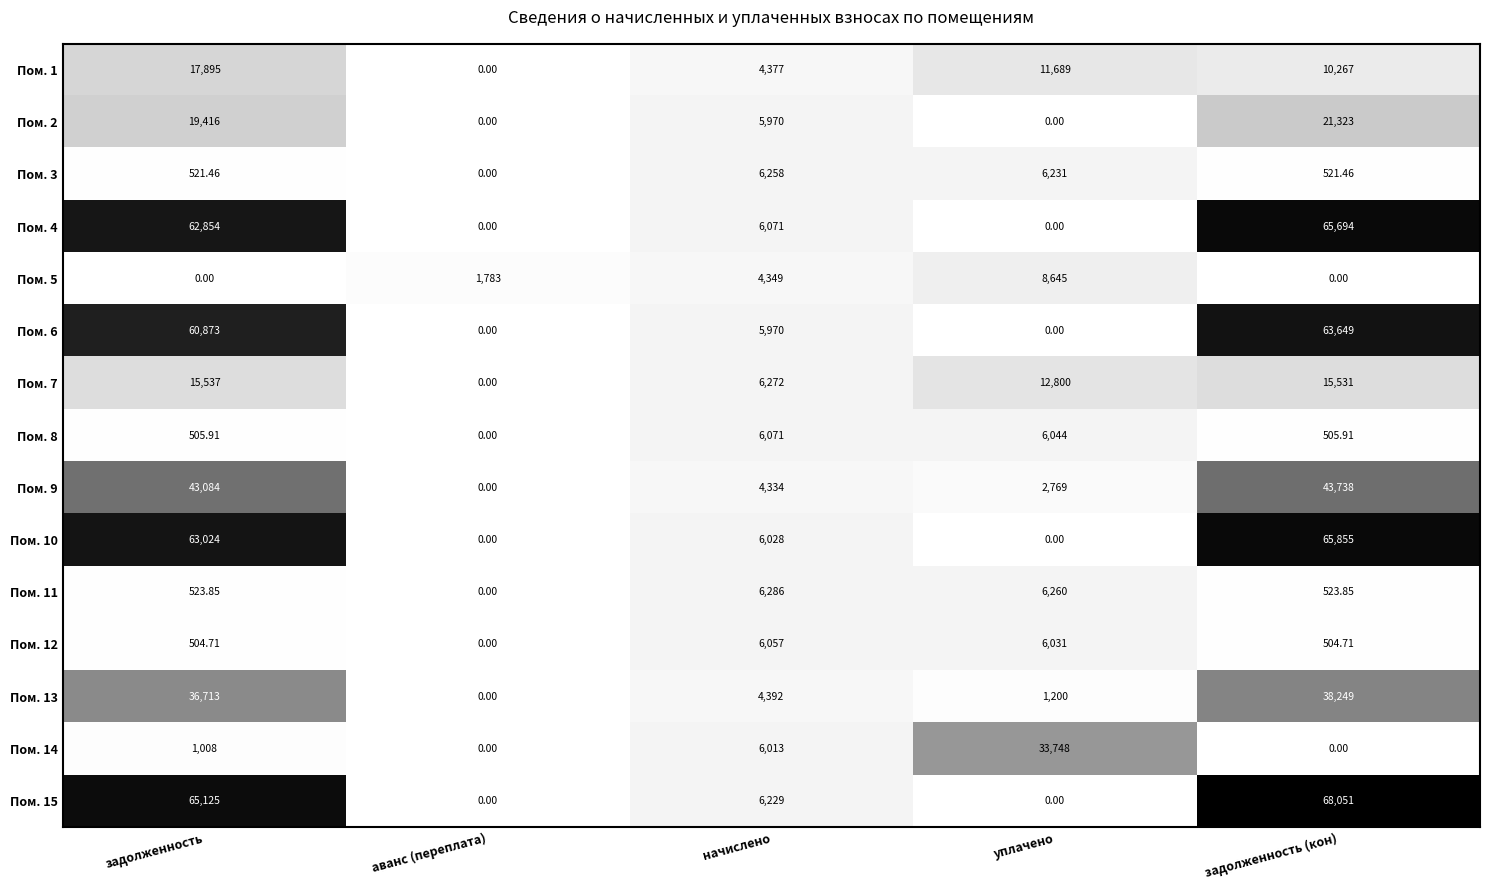

What is the total value across all series at уплачено?

95417.0